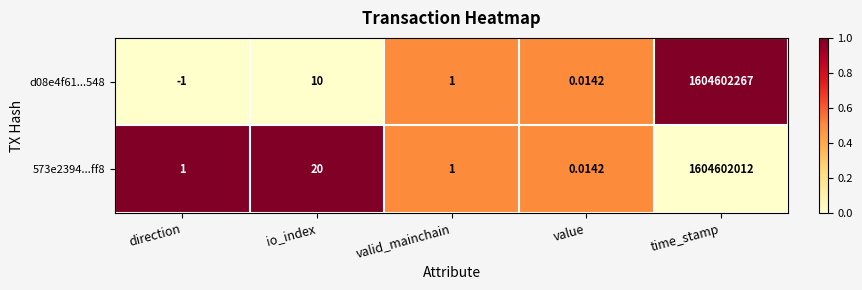

Which series has the widest spread of values?

d08e4f61...548